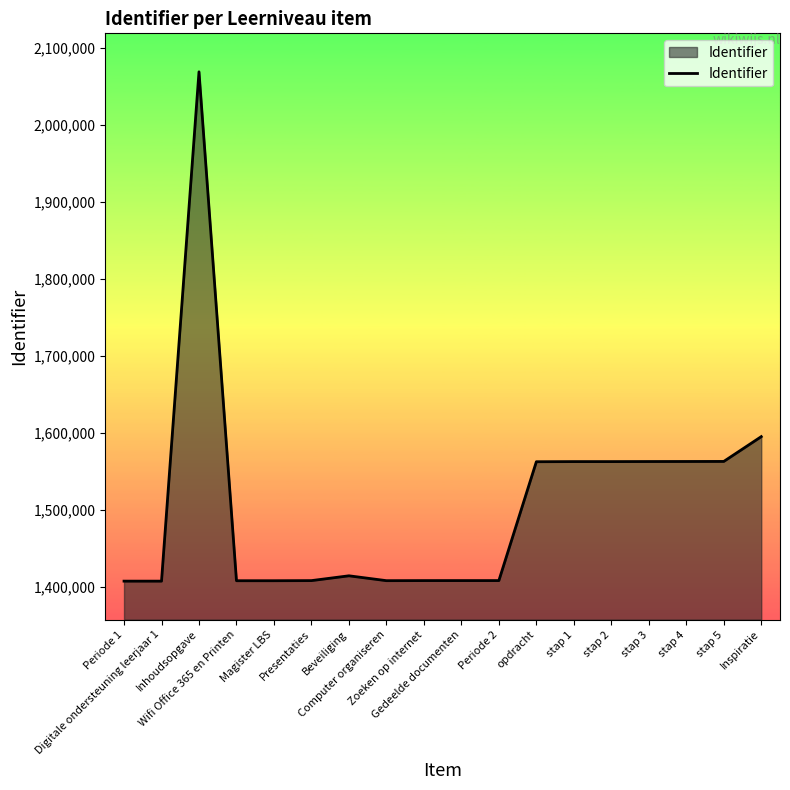

What is the difference between the maximum and minimum values?

661708